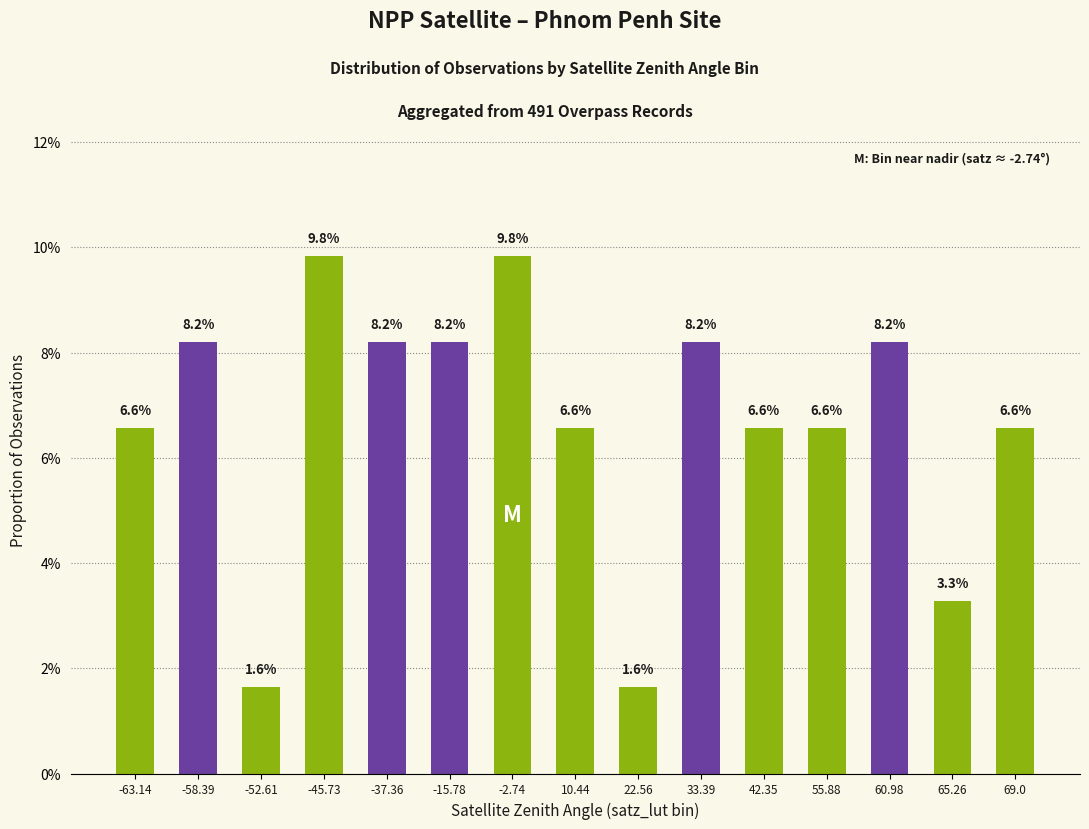

Reading left to right, list all the values displayed in this chart.

0.1	0.1	0.0	0.1	0.1	0.1	0.1	0.1	0.0	0.1	0.1	0.1	0.1	0.0	0.1